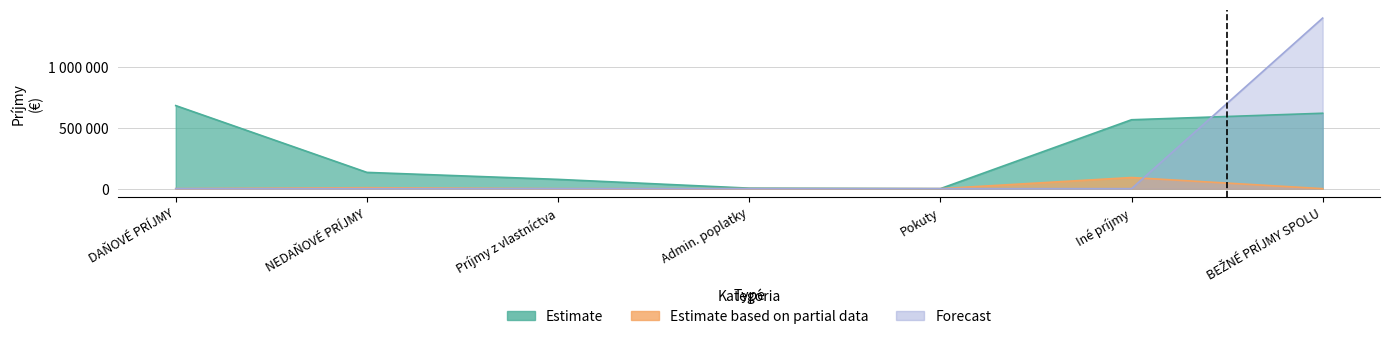

Which series has the largest range (max minus min)?

Forecast